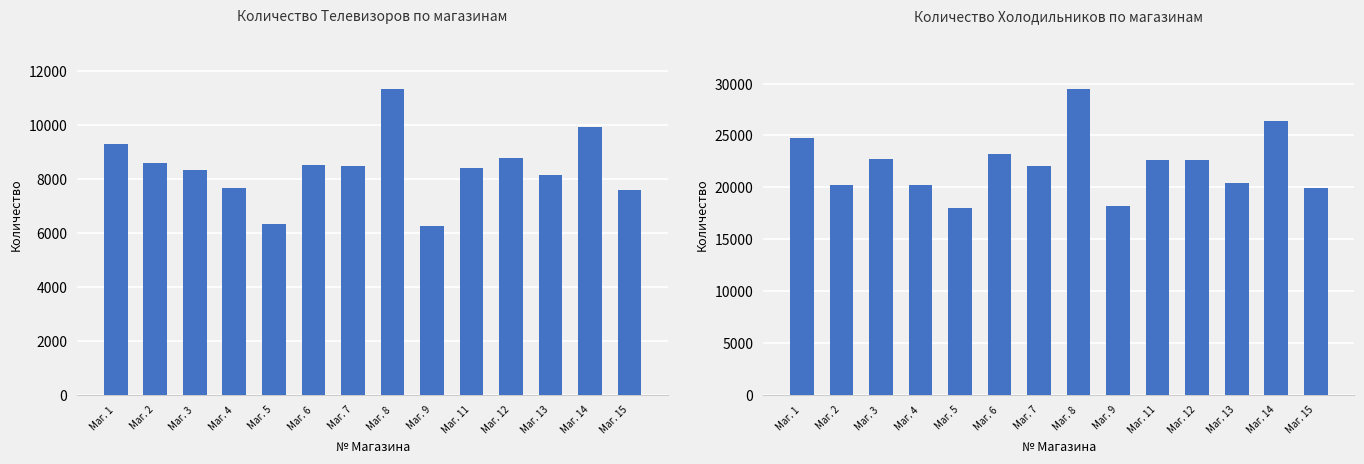

Is it true that ТВ equals 8416 at Маг. 11?

True